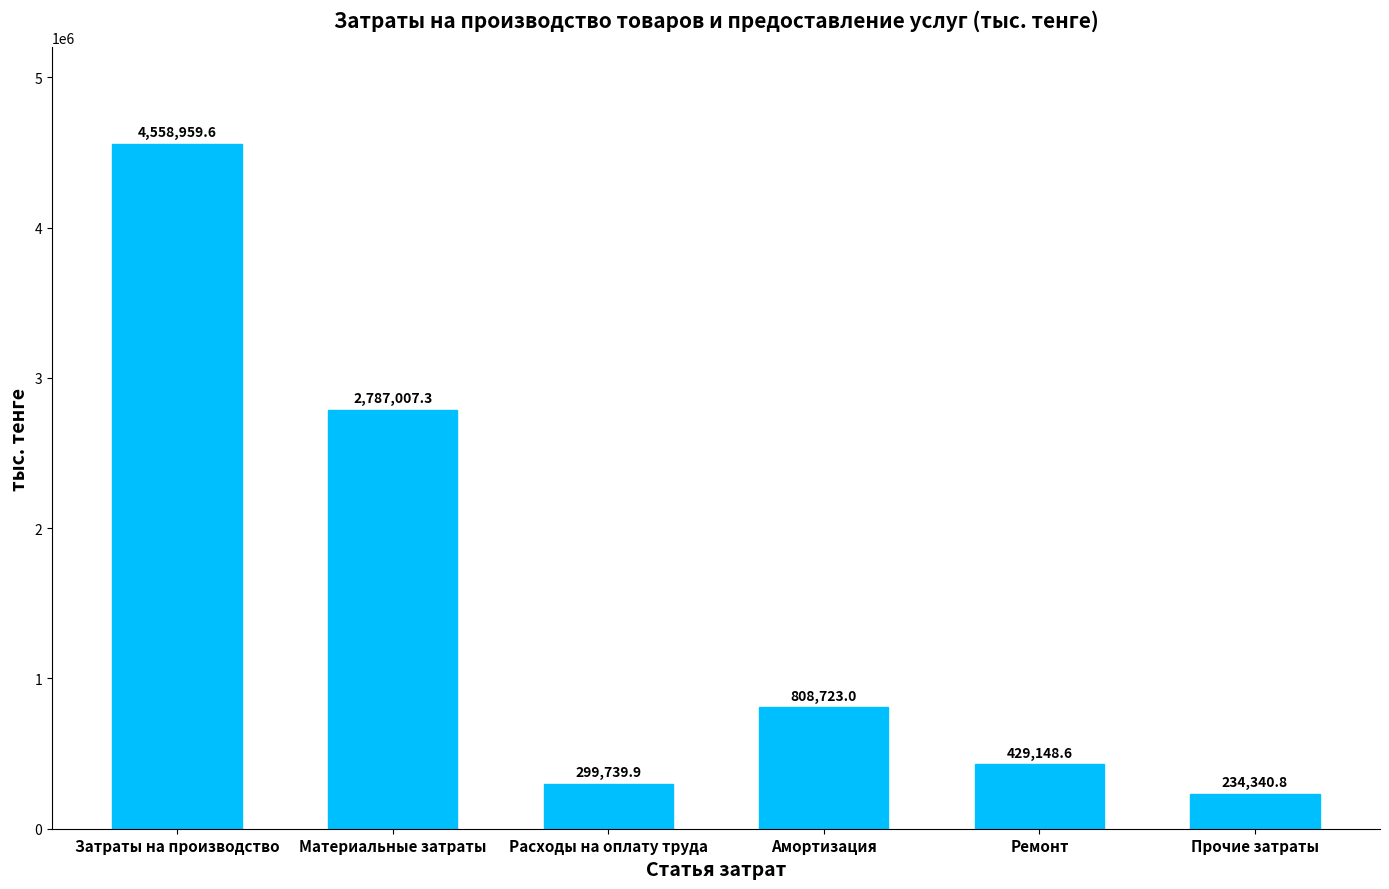

Reading left to right, extract all data points from this chart.

Затраты на производство=4558959.6	Материальные затраты=2787007.3	Расходы на оплату труда=299739.9	Амортизация=808723.0	Ремонт=429148.6	Прочие затраты=234340.8